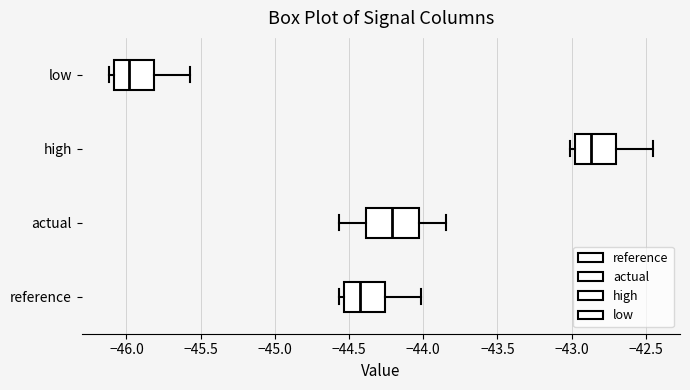

Comparing the boxes themselves (not the whiskers), which one is the widest?

actual